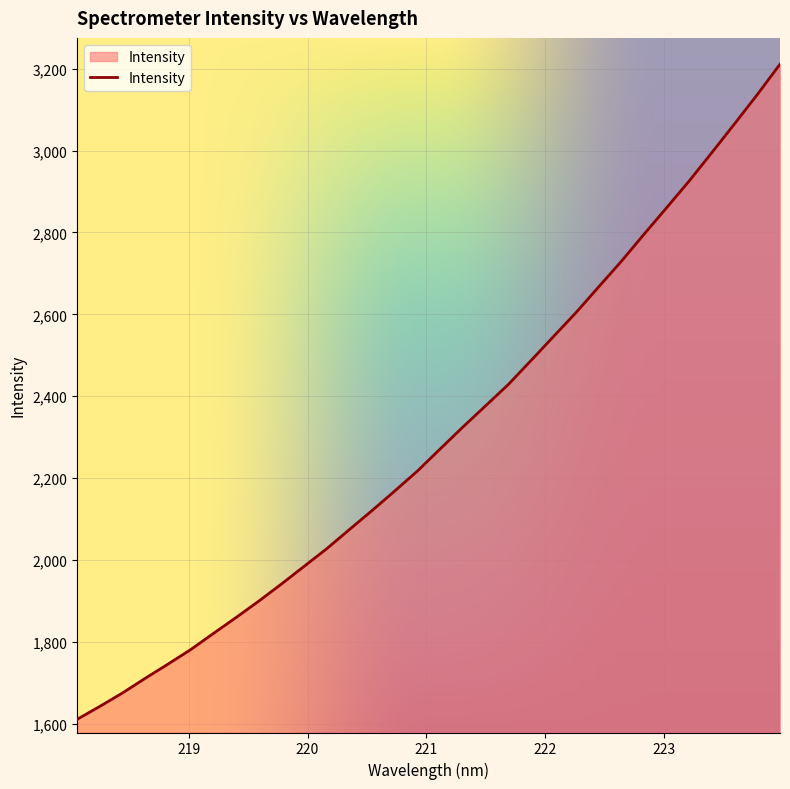

What is the greatest value displayed?

3210.9